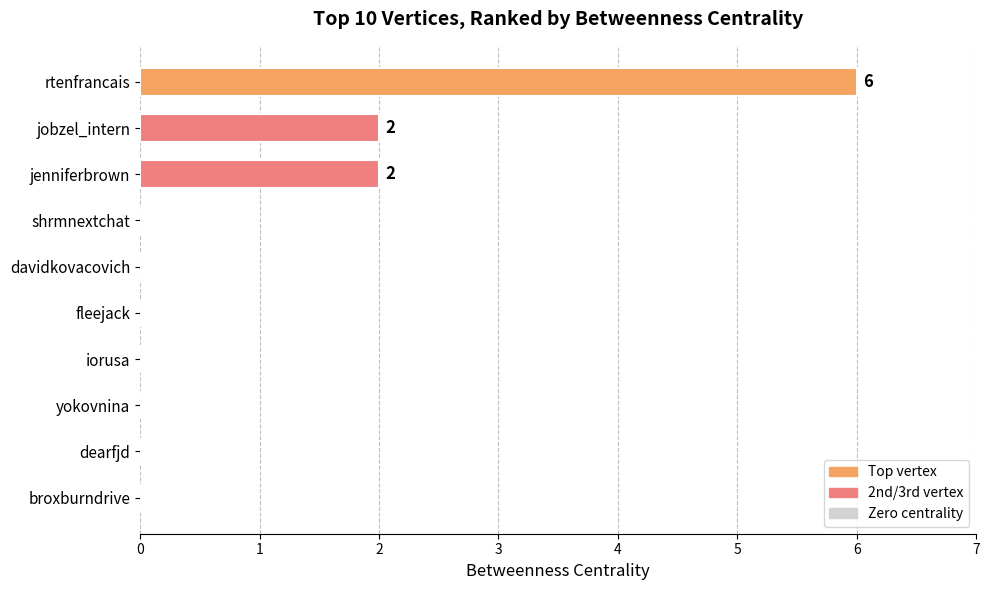

Count the number of categories in the chart.

10